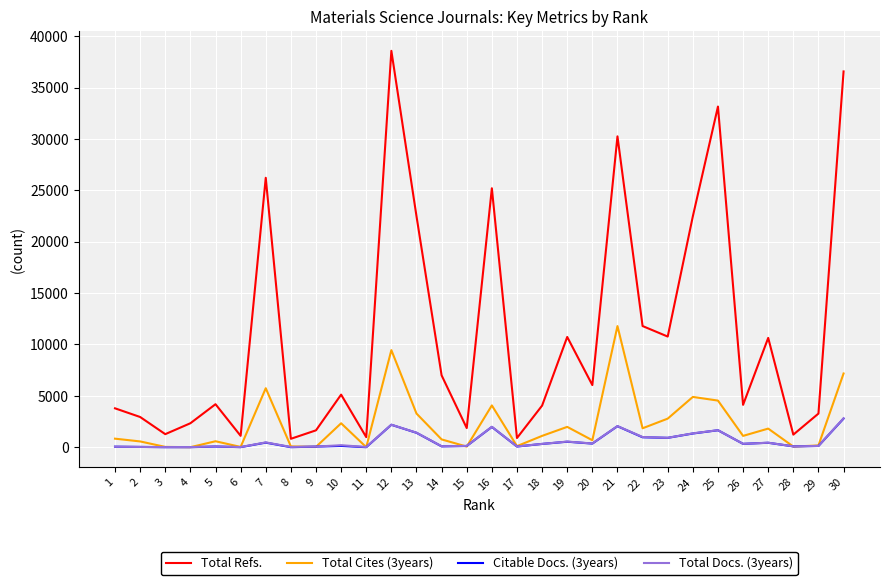

Which series changed the most between 17 and 25?

Total Refs.